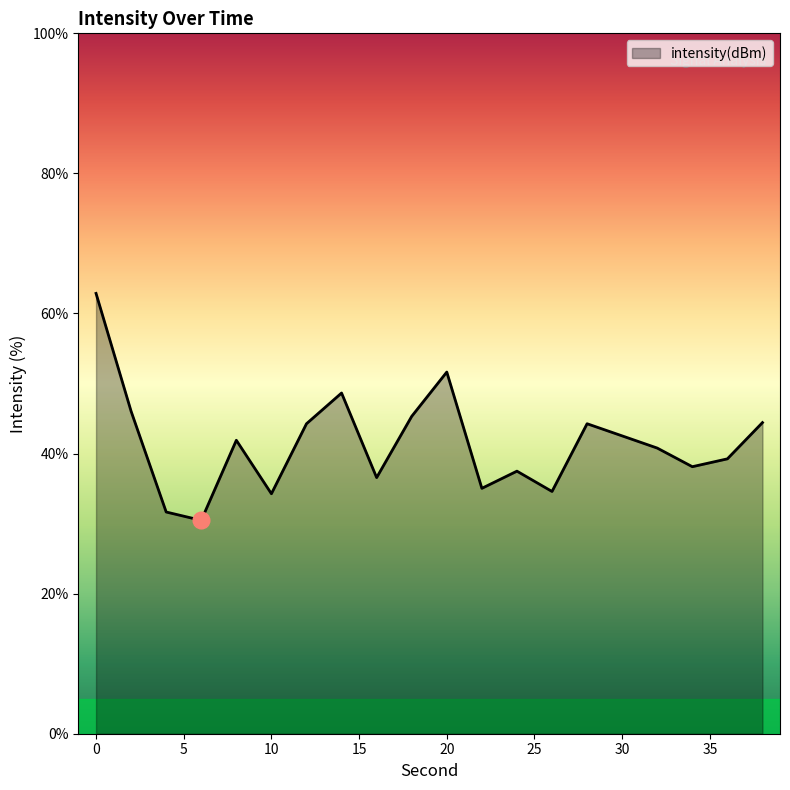

What is the minimum value shown in the chart?

30.5